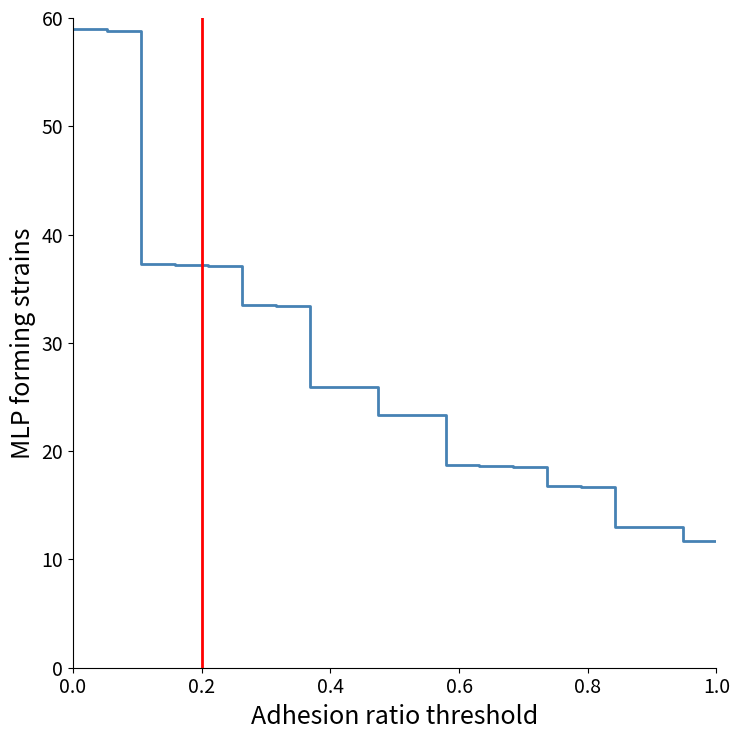

How many data points are less than 23?

9